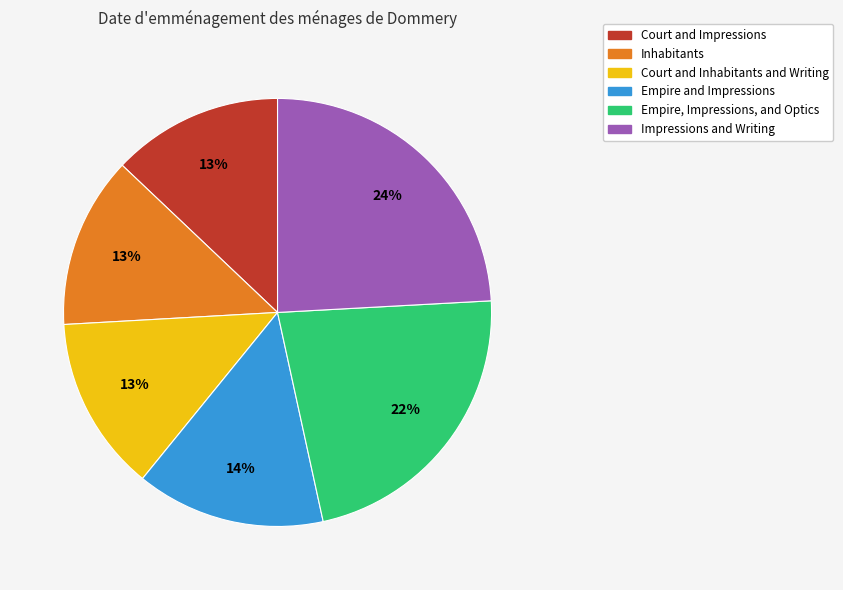

Combined, do Court and Impressions and Empire, Impressions, and Optics account for over 50%?

No